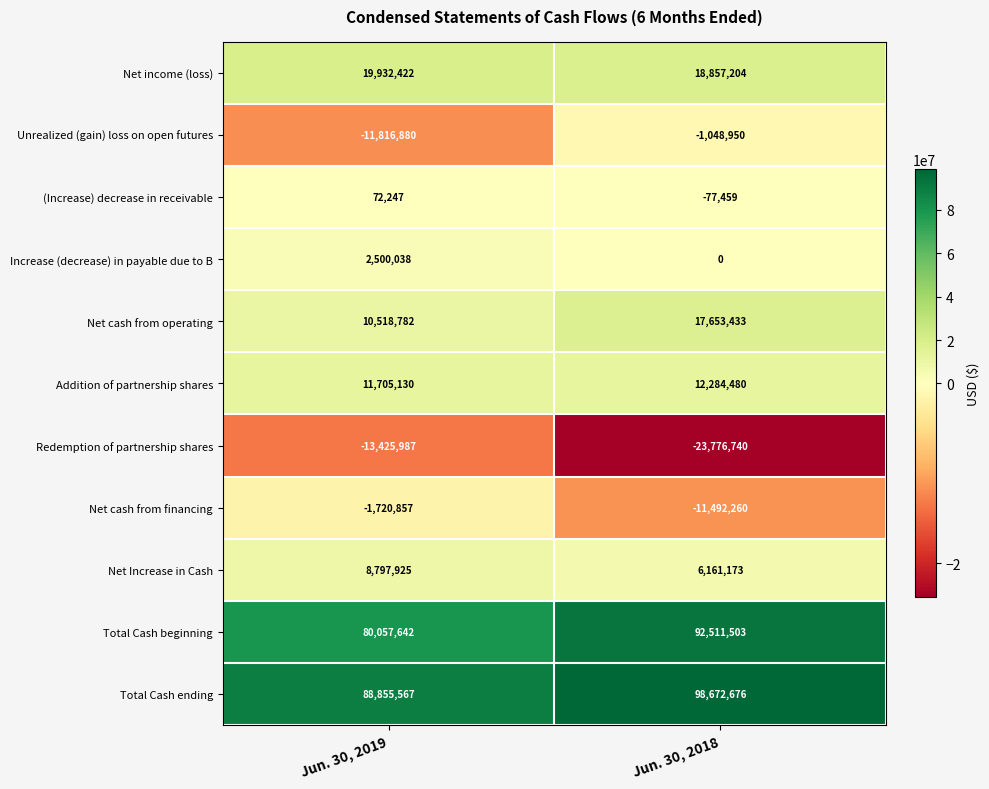

Reading right to left, what are all the values shown in this chart?

Net income (loss): Jun. 30, 2018=18857204	Jun. 30, 2019=19932422
Unrealized (gain) loss on open futures: Jun. 30, 2018=-1048950	Jun. 30, 2019=-11816880
(Increase) decrease in receivable: Jun. 30, 2018=-77459	Jun. 30, 2019=72247
Increase (decrease) in payable due to B: Jun. 30, 2018=0	Jun. 30, 2019=2500038
Net cash from operating: Jun. 30, 2018=17653433	Jun. 30, 2019=10518782
Addition of partnership shares: Jun. 30, 2018=12284480	Jun. 30, 2019=11705130
Redemption of partnership shares: Jun. 30, 2018=-23776740	Jun. 30, 2019=-13425987
Net cash from financing: Jun. 30, 2018=-11492260	Jun. 30, 2019=-1720857
Net Increase in Cash: Jun. 30, 2018=6161173	Jun. 30, 2019=8797925
Total Cash beginning: Jun. 30, 2018=92511503	Jun. 30, 2019=80057642
Total Cash ending: Jun. 30, 2018=98672676	Jun. 30, 2019=88855567